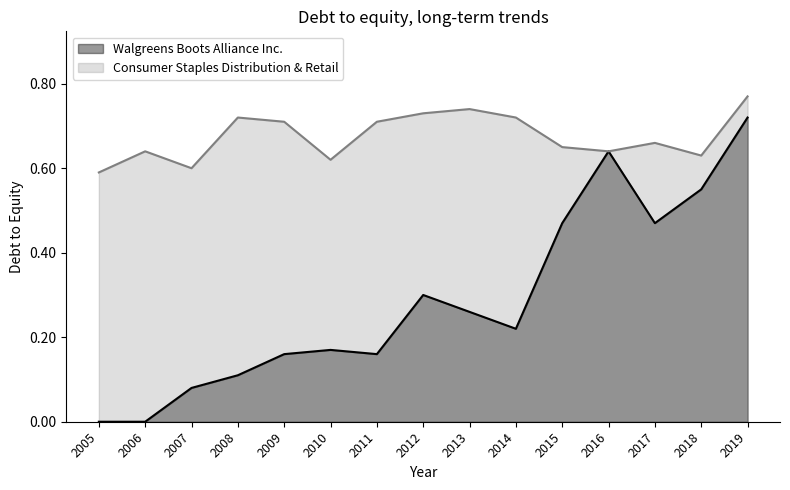

Rank the series by their average value, from lowest to highest.

Walgreens Boots Alliance Inc., Consumer Staples Distribution & Retail